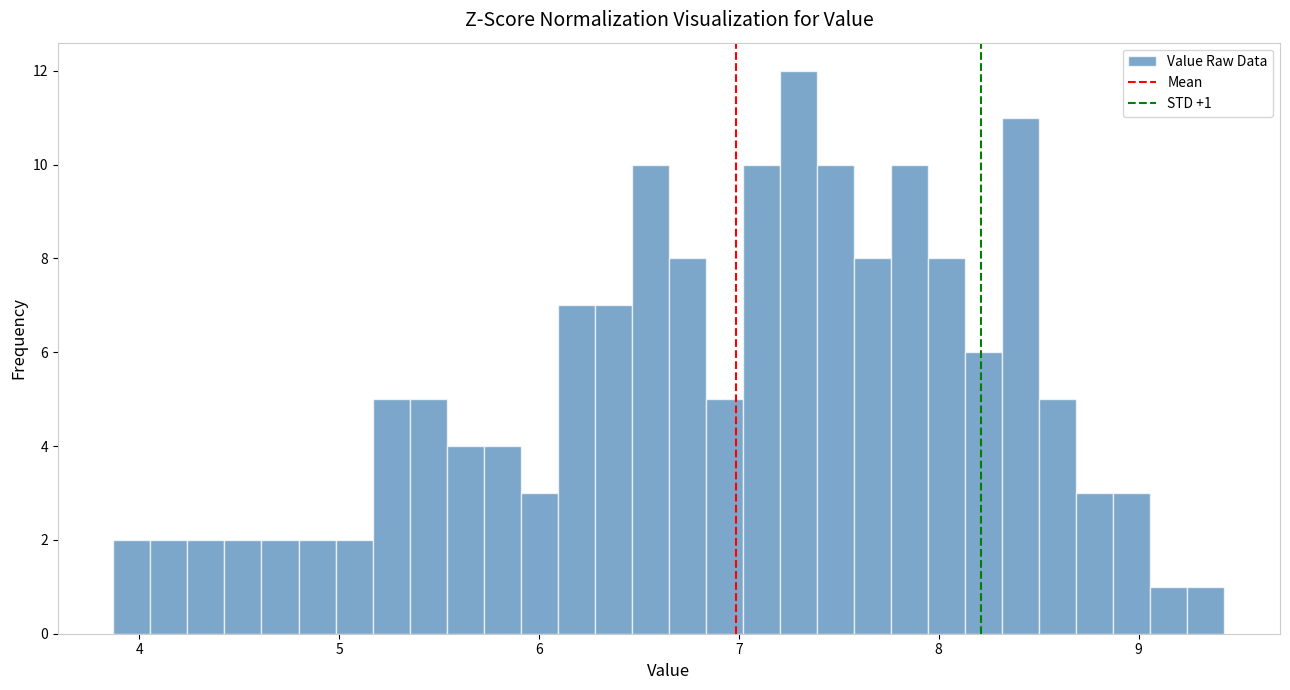

Around what value on the x-axis is the tallest bar? Give the approximate position of its centre, as read against the axis.

7.3